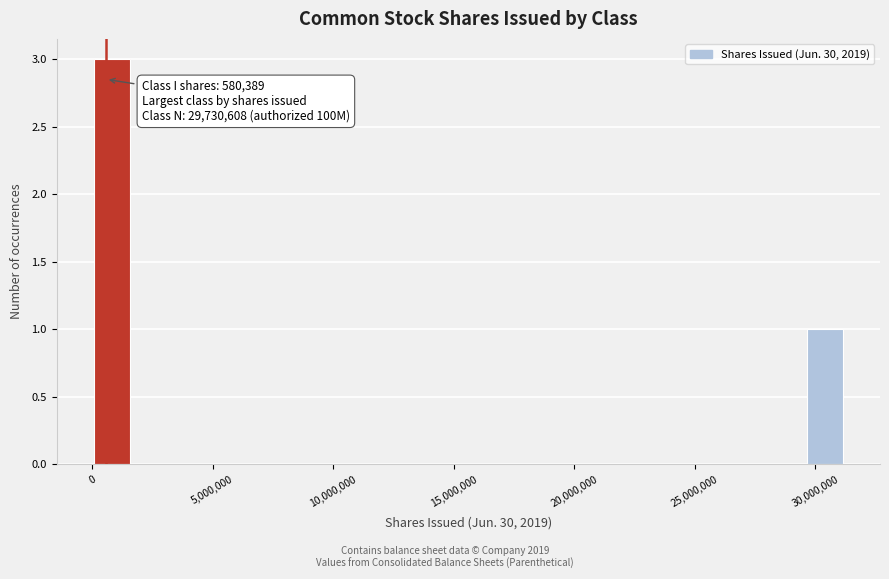

Around what value on the x-axis is the tallest bar? Give the approximate position of its centre, as read against the axis.

1000000